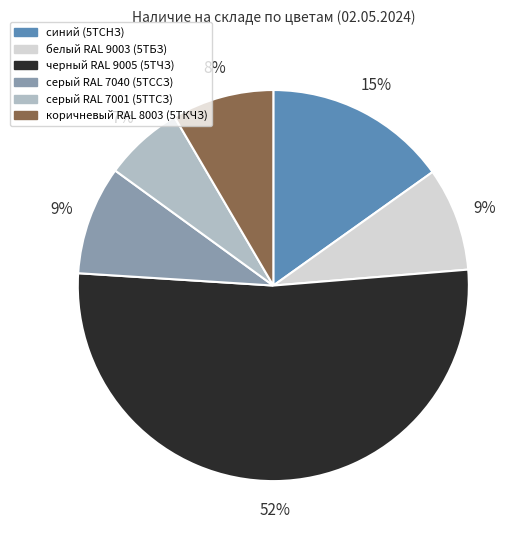

Which category has the smallest portion of the pie?

серый RAL 7001 (5ТТСЗ)